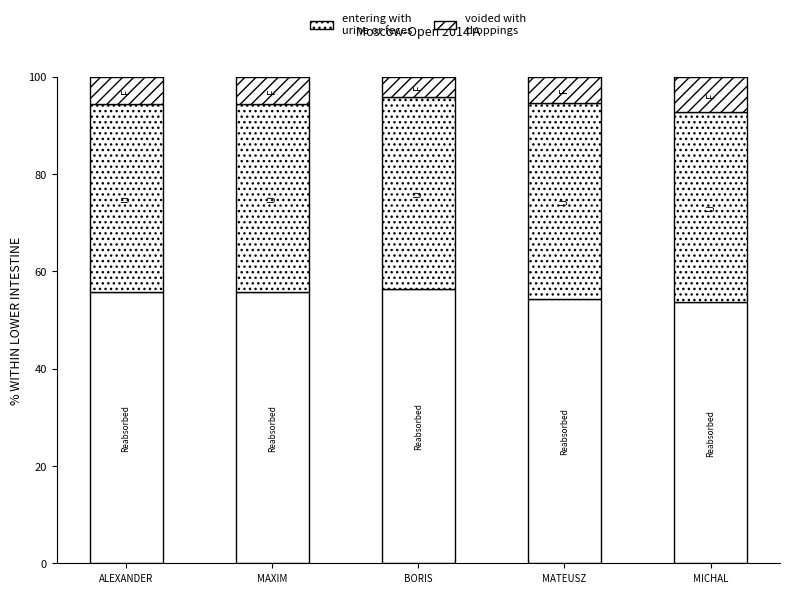

Does the chart contain any negative values?

No